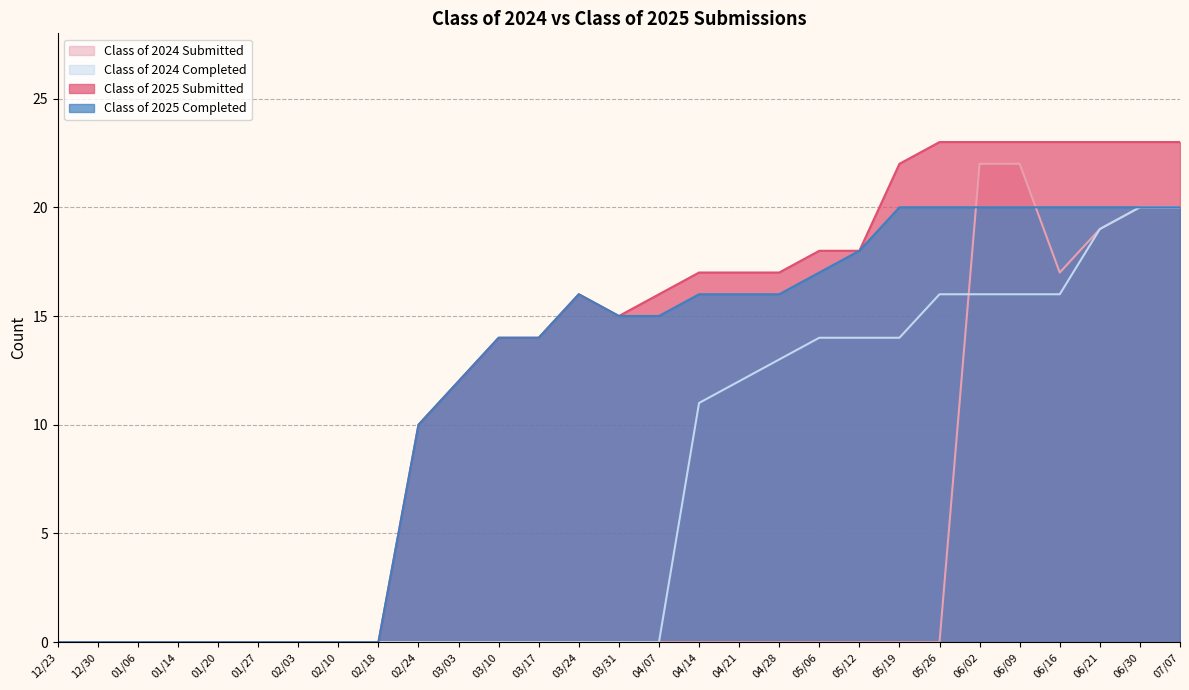

How many data points does each series have?

29